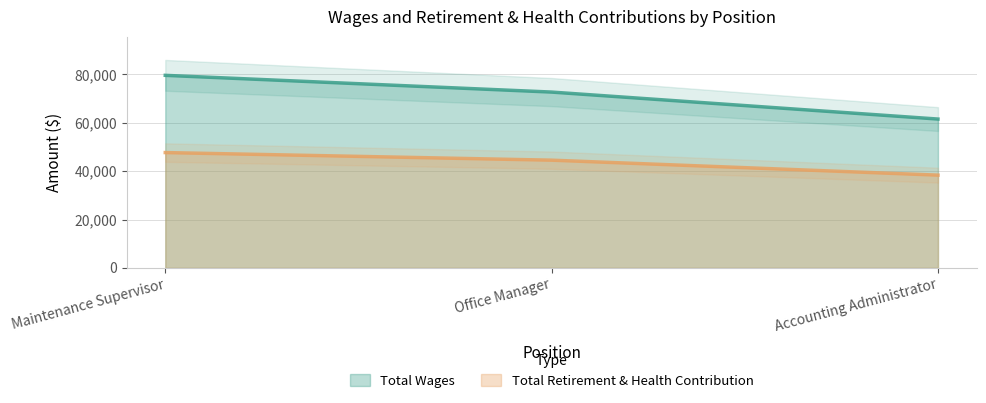

Which category has the highest value in the Total Retirement & Health Contribution series?

Maintenance Supervisor